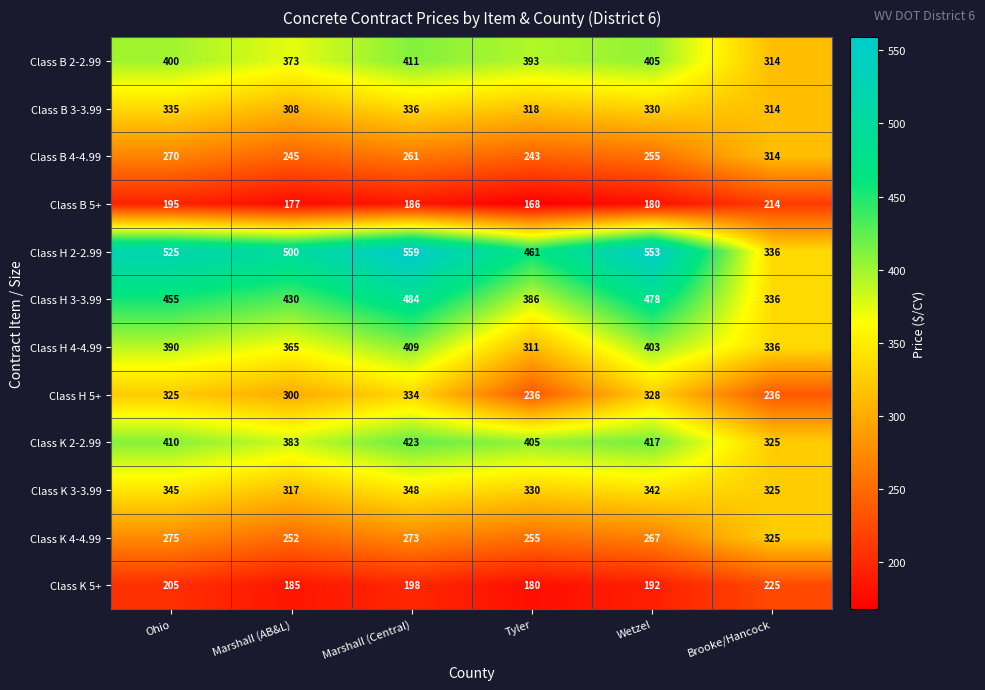

Where does the Class K 4-4.99 series first go above 273?

Ohio